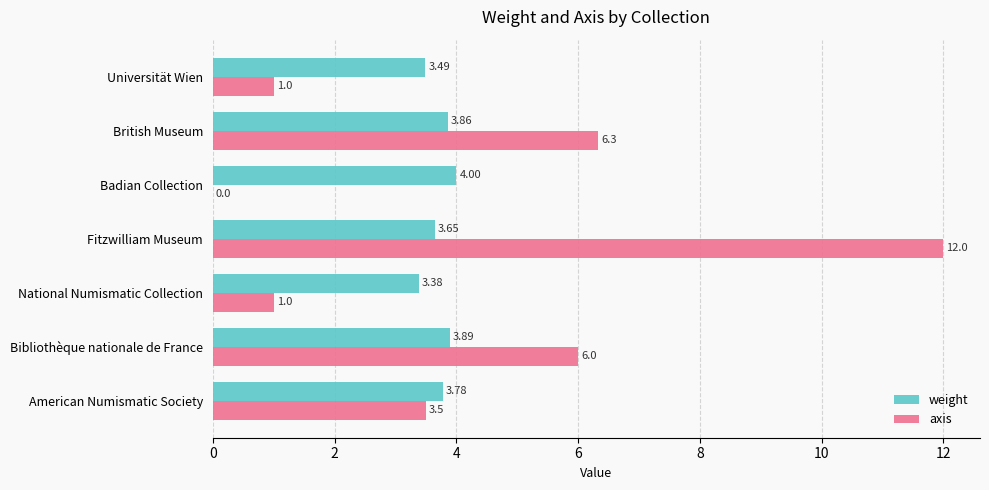

What is the sum of all weight values?

26.1